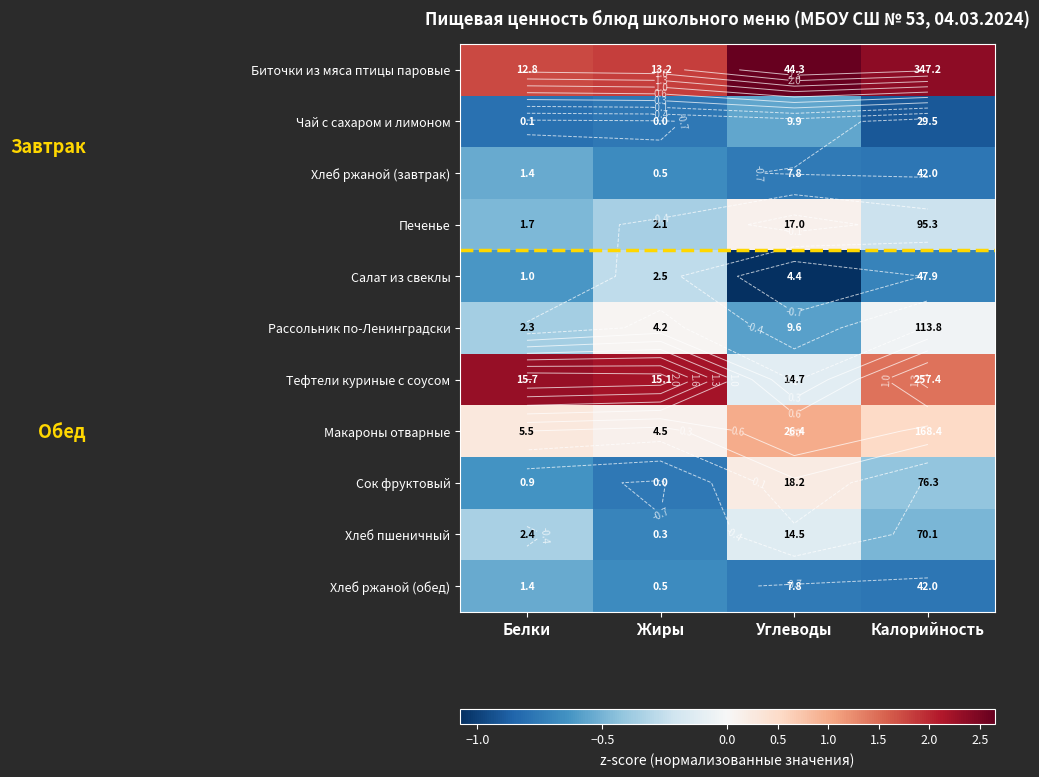

The value of Салат из свеклы at Белки is -0.6. True or false?

True